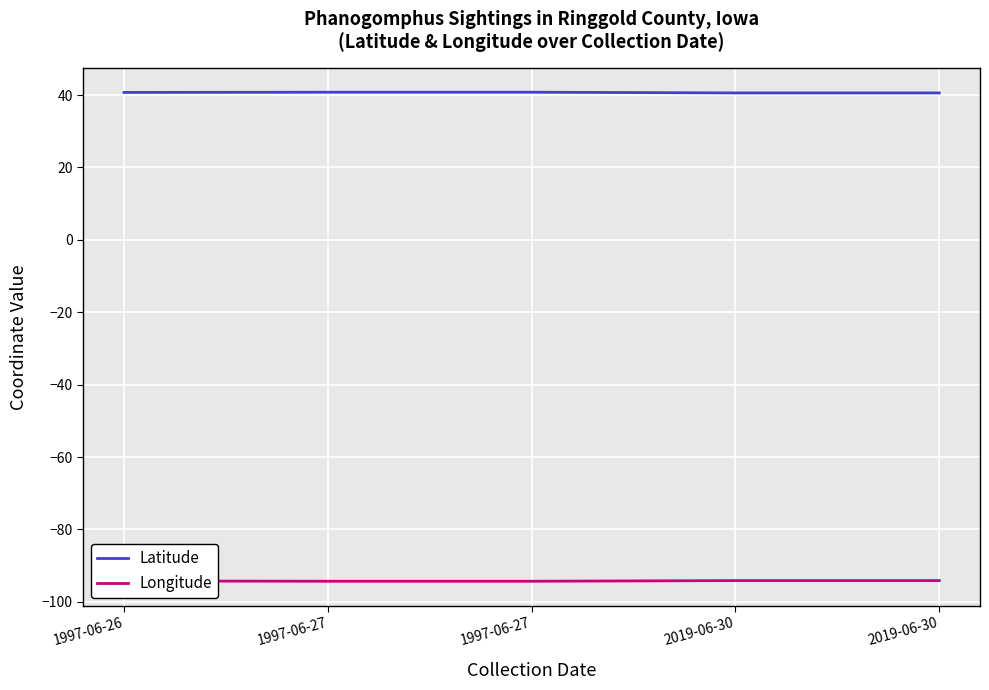

What are all the series names shown in the legend?

Latitude, Longitude